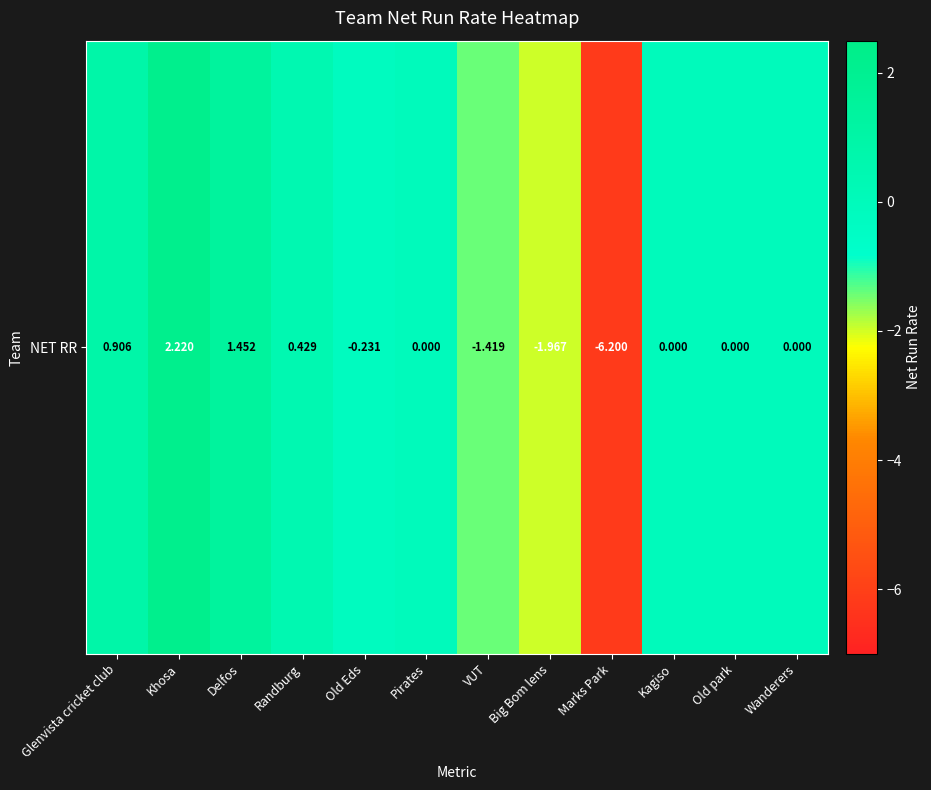

List the labels in order of value, smallest first.

Marks Park, Big Bom lens, VUT, Old Eds, Pirates, Kagiso, Old park, Wanderers, Randburg, Glenvista cricket club, Delfos, Khosa